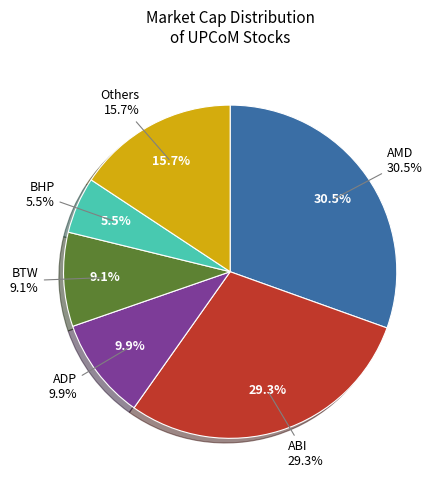

Which category has the biggest portion of the pie?

AMD